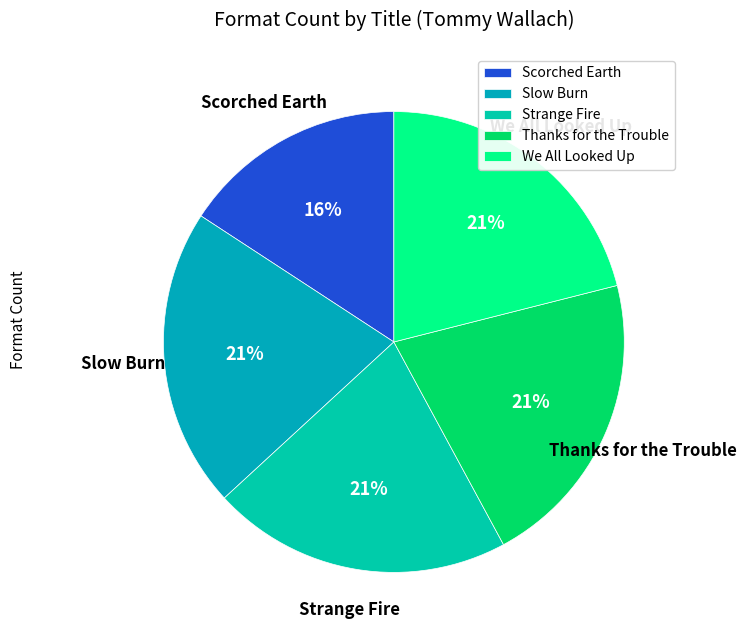

Is it true that Thanks for the Trouble is 21% of the pie?

True